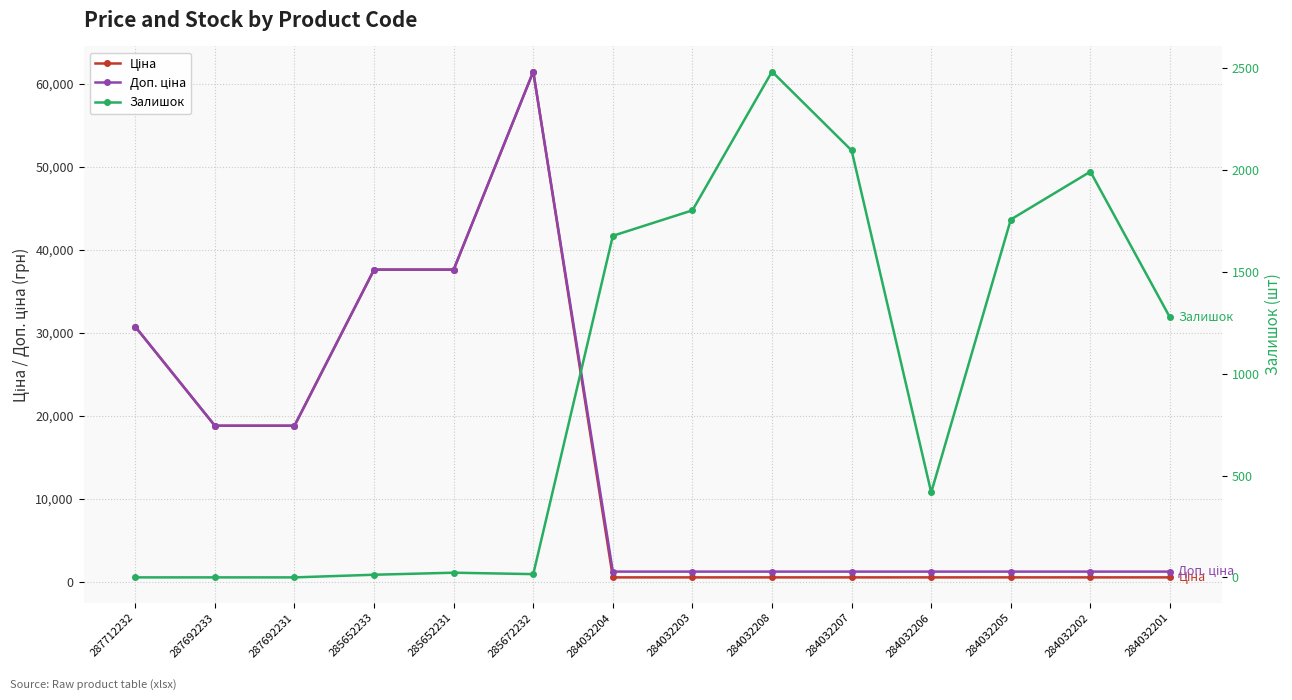

The Ціна series shows 539.0 at 284032205. True or false?

True